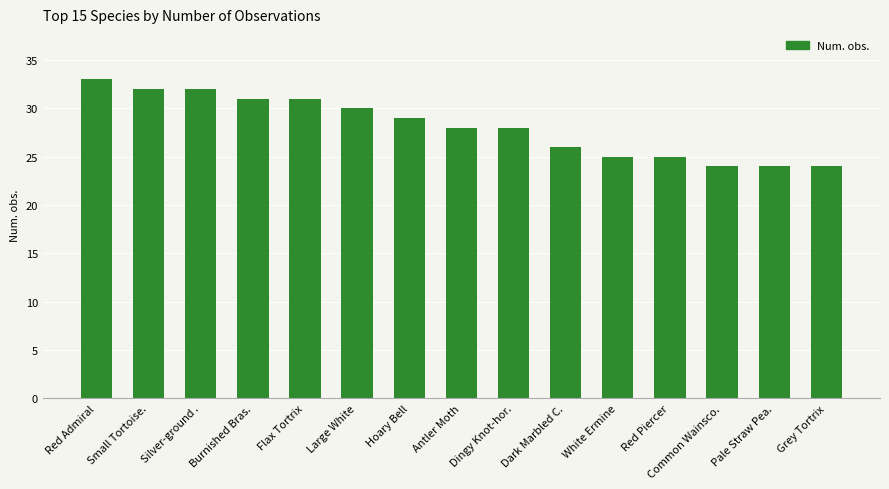

The value at Red Admiral is 33. True or false?

True